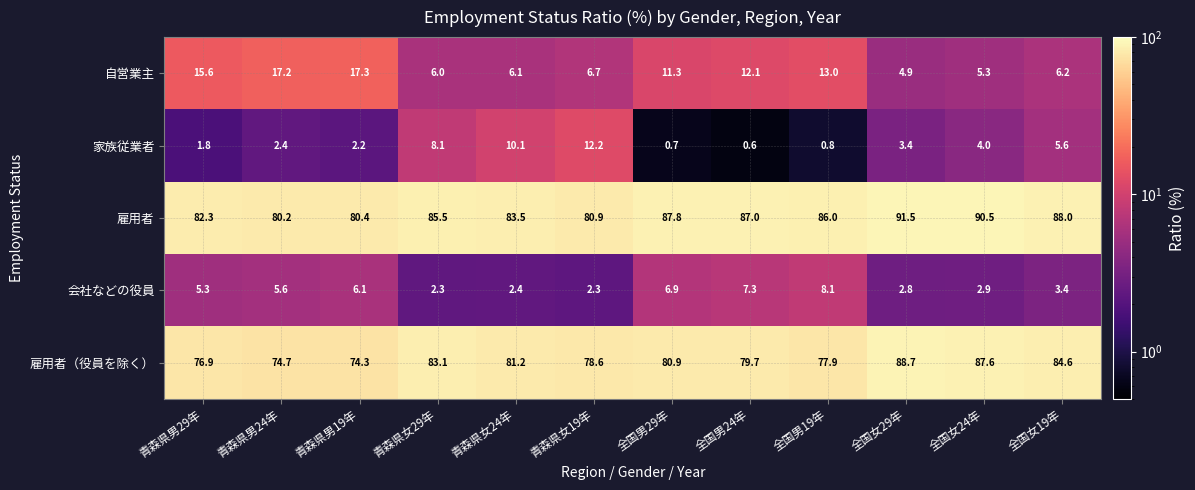

Is it true that 会社などの役員 equals 6.1 at 青森県男19年?

True